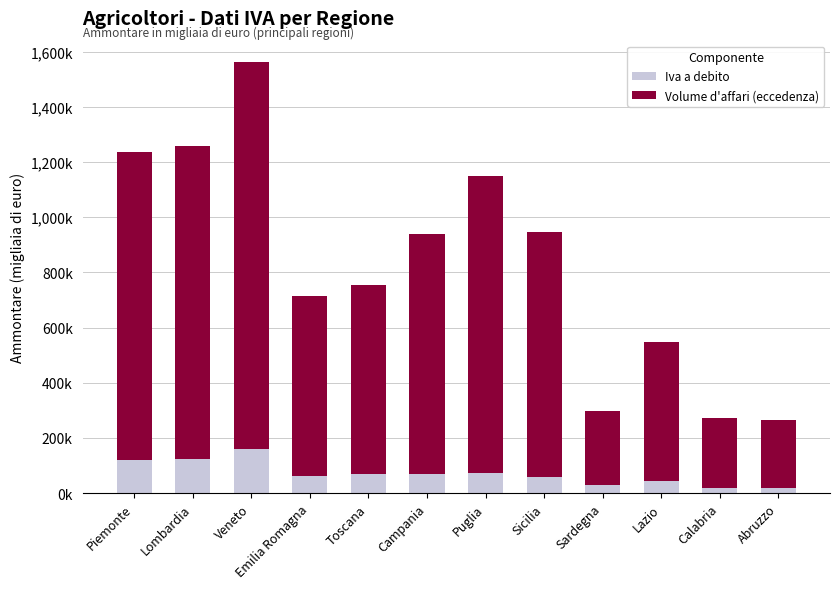

Does the chart contain stacked bars?

Yes